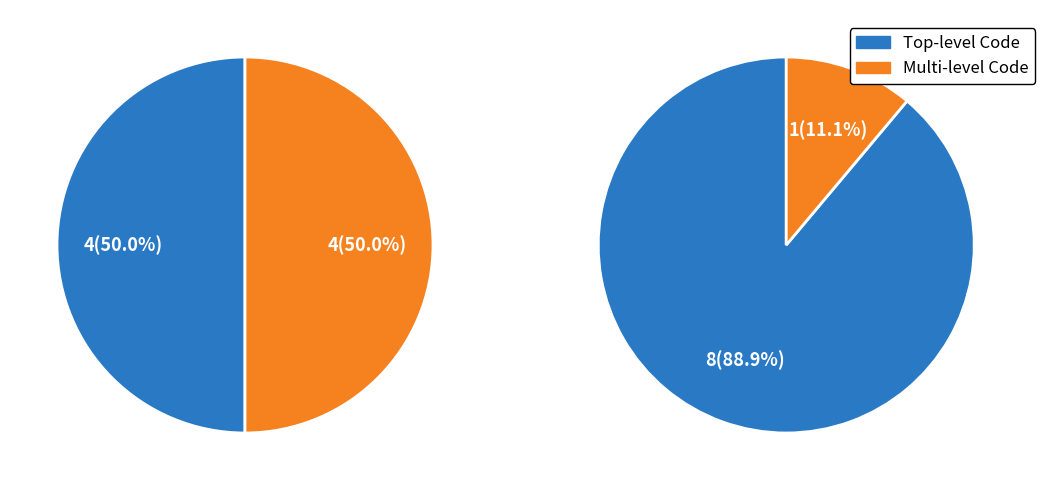

Does any single category account for the majority?

No